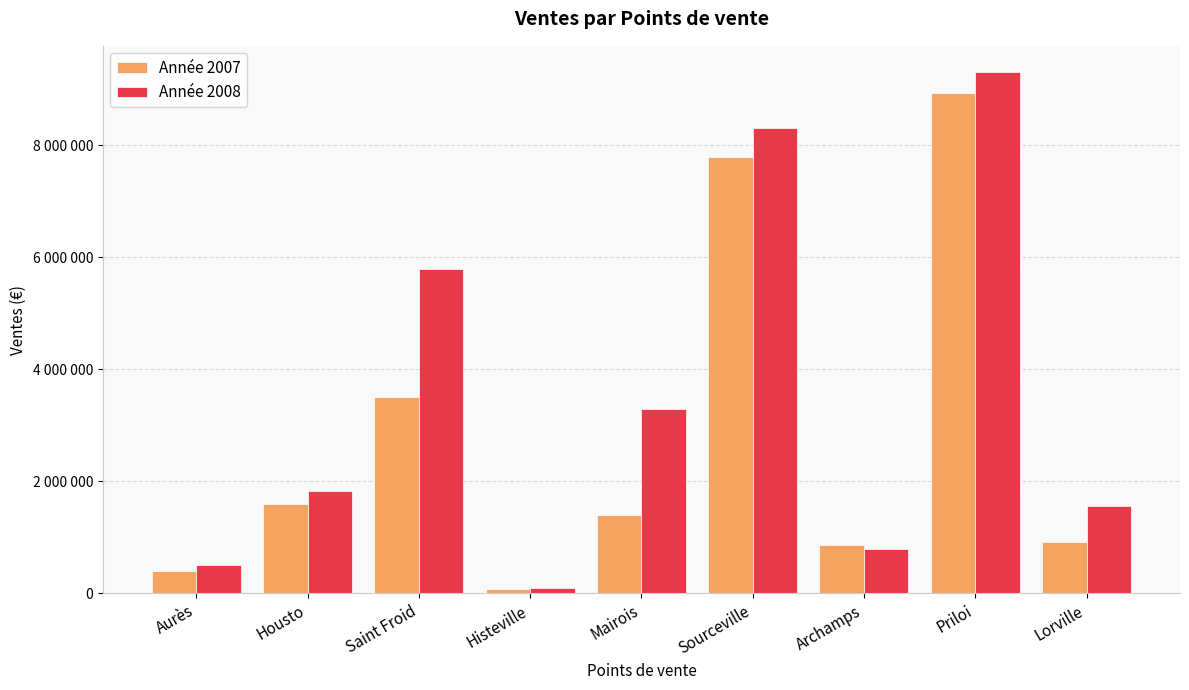

Does the chart contain stacked bars?

No